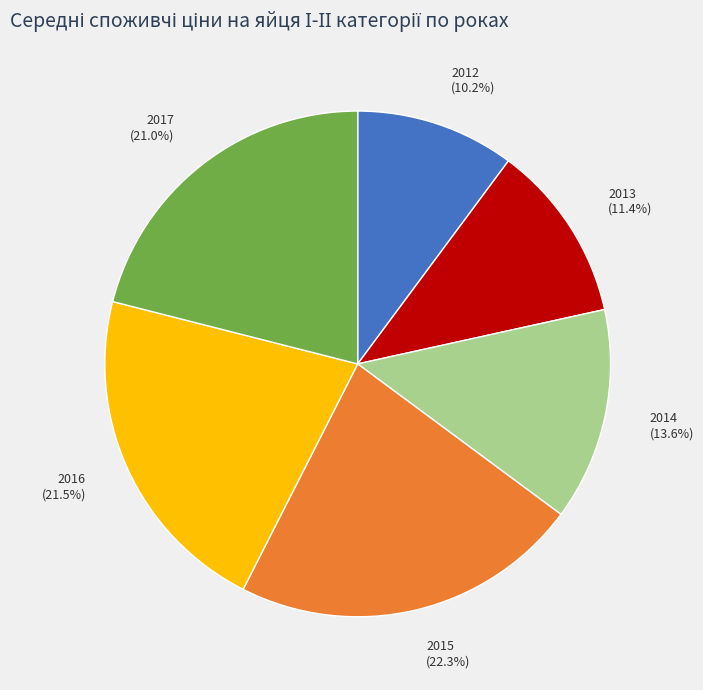

To the nearest percent, what portion does 2015 represent?

22%